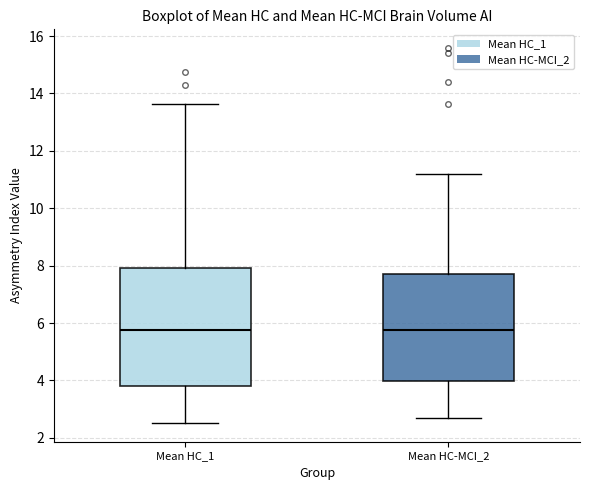

Comparing the boxes themselves (not the whiskers), which one is the tallest?

Mean HC_1